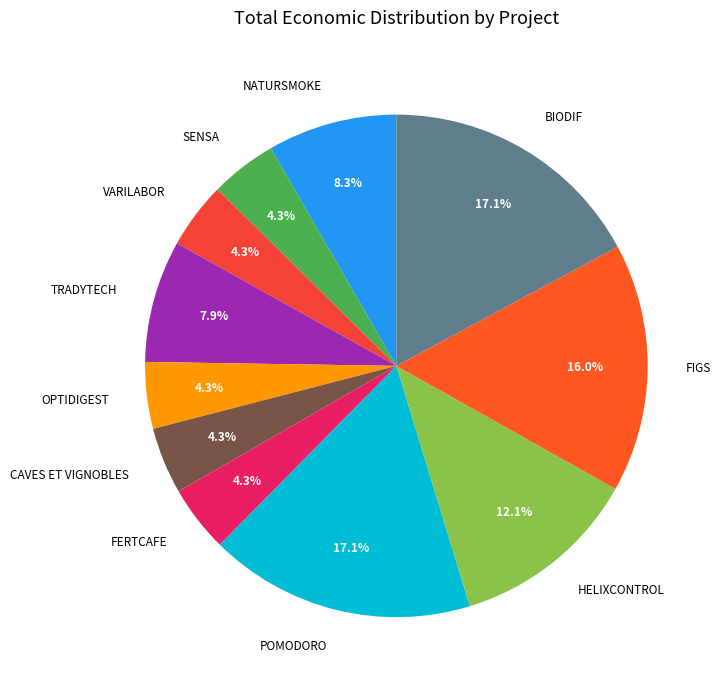

What percentage is the BIODIF slice, to the nearest percent?

17%